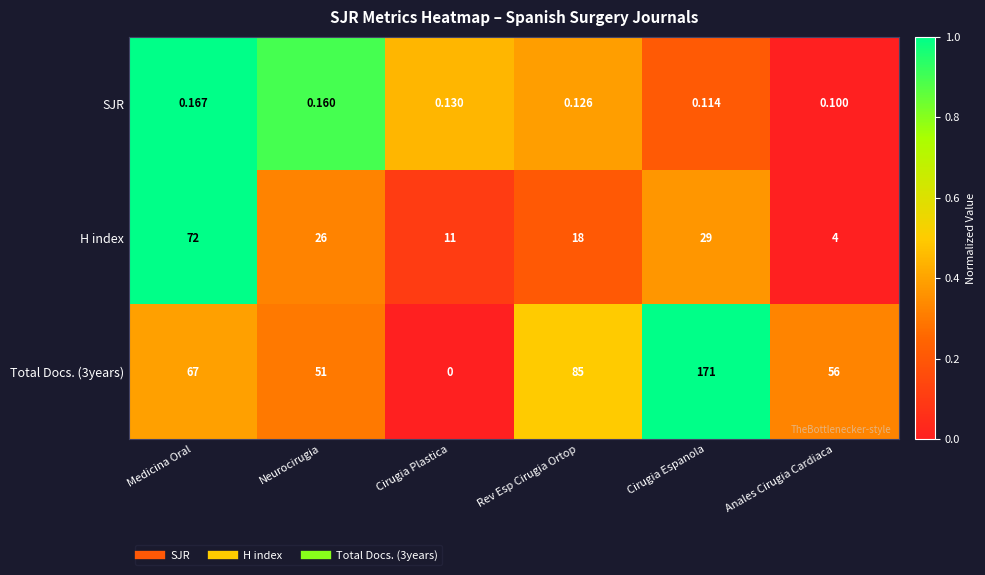

How many values in Total Docs. (3years) are above zero?

5